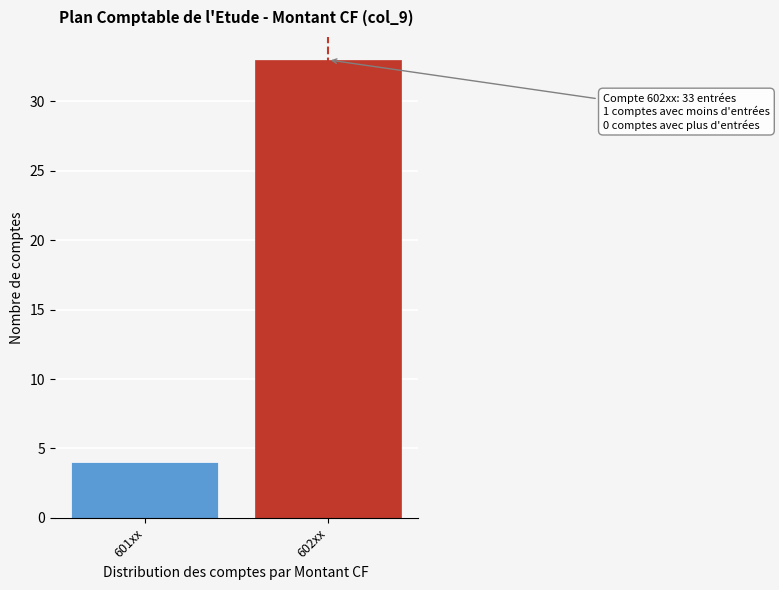

Reading right to left, transcribe all the data shown in this chart.

33	4